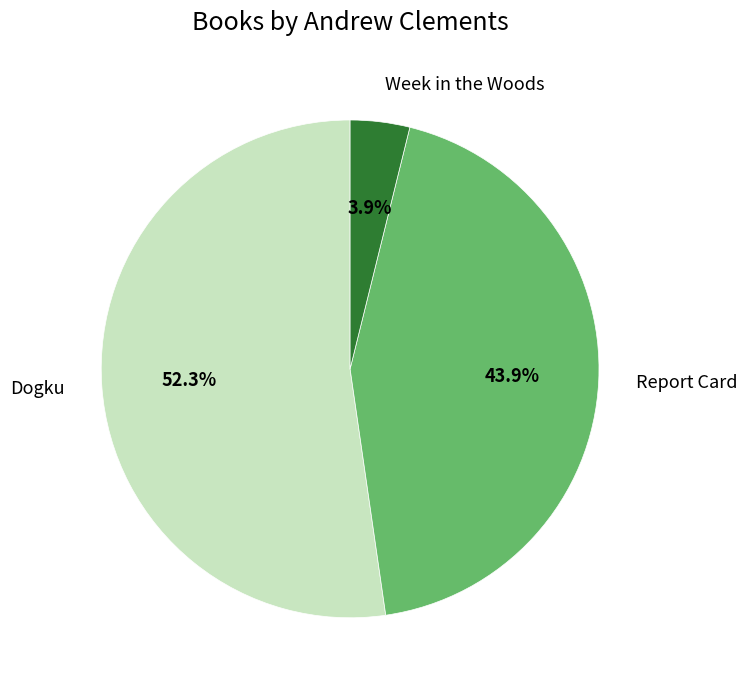

How many segments does this pie chart have?

3